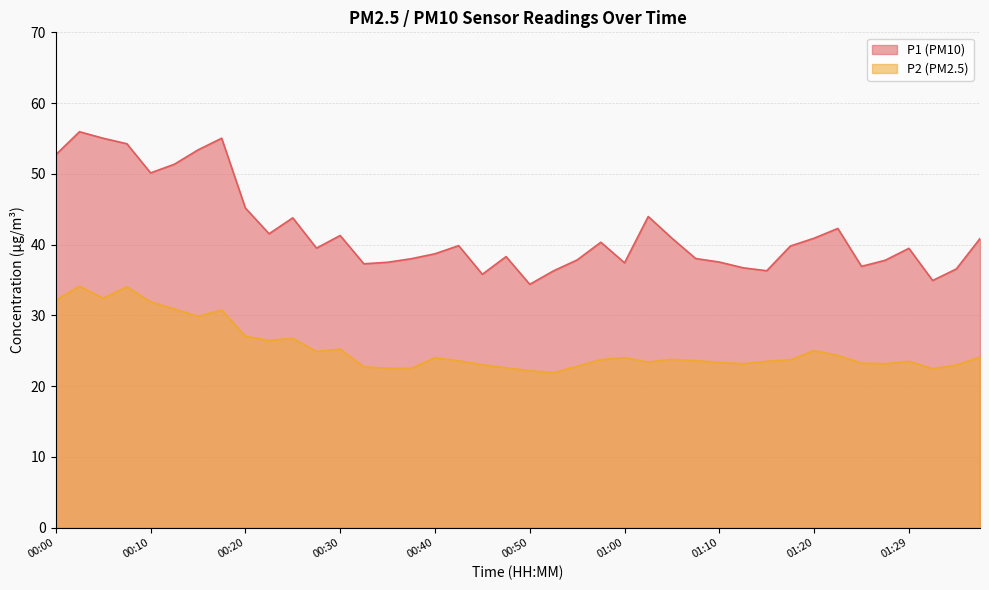

What is the average value of the P2 series?

25.4